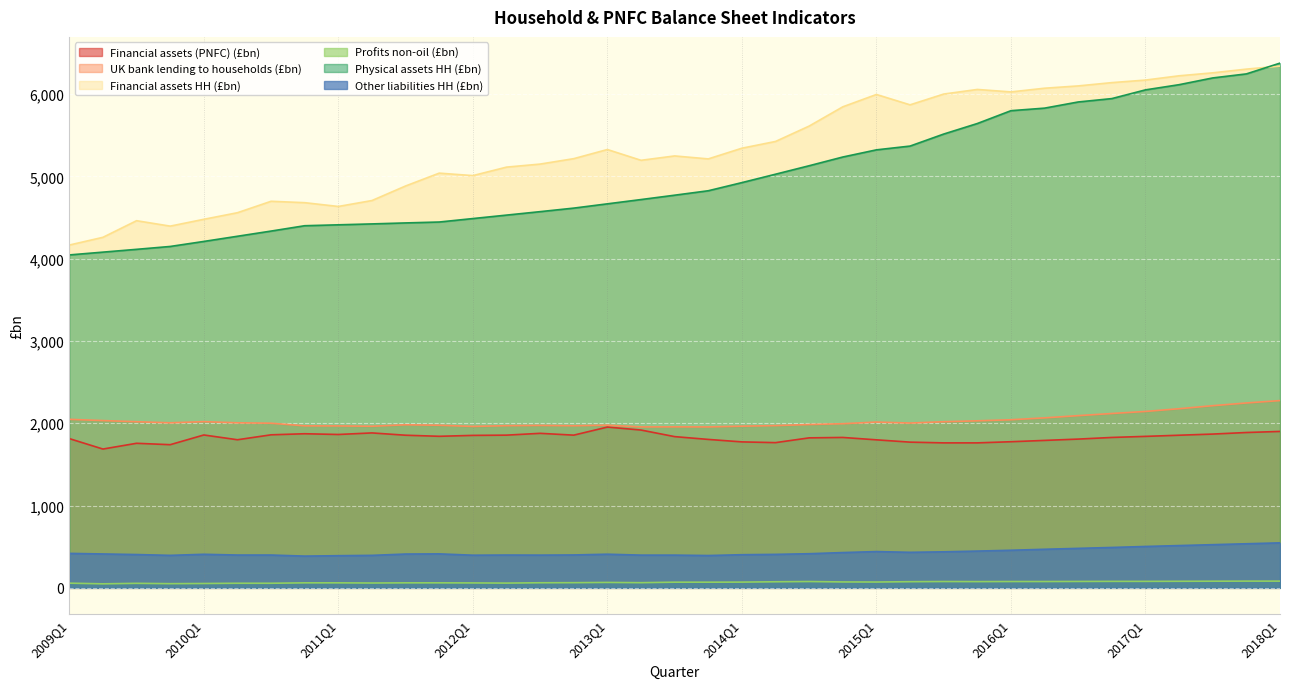

What is the difference between the highest and lowest values at 2009Q4?

4345